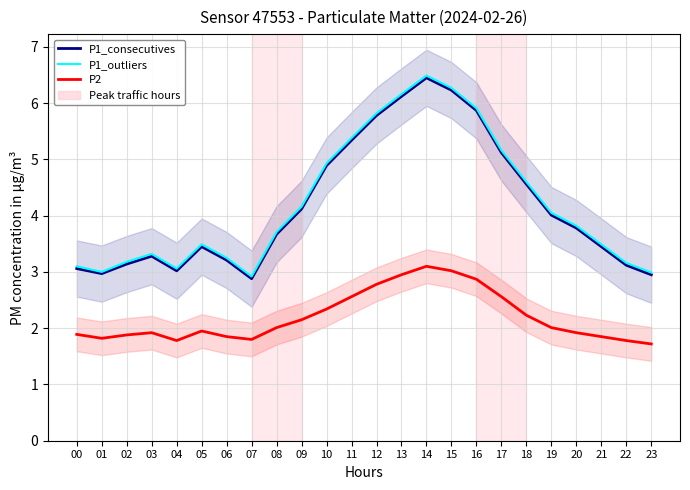

Where is P1_outliers nearest to the value 4?

19